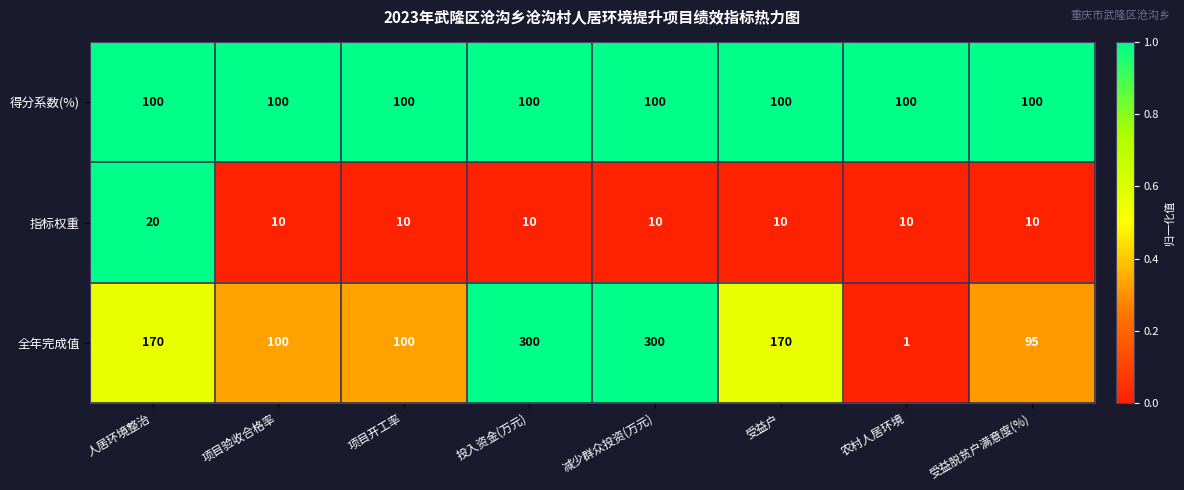

What is the total value across all series at 项目验收合格率?

210